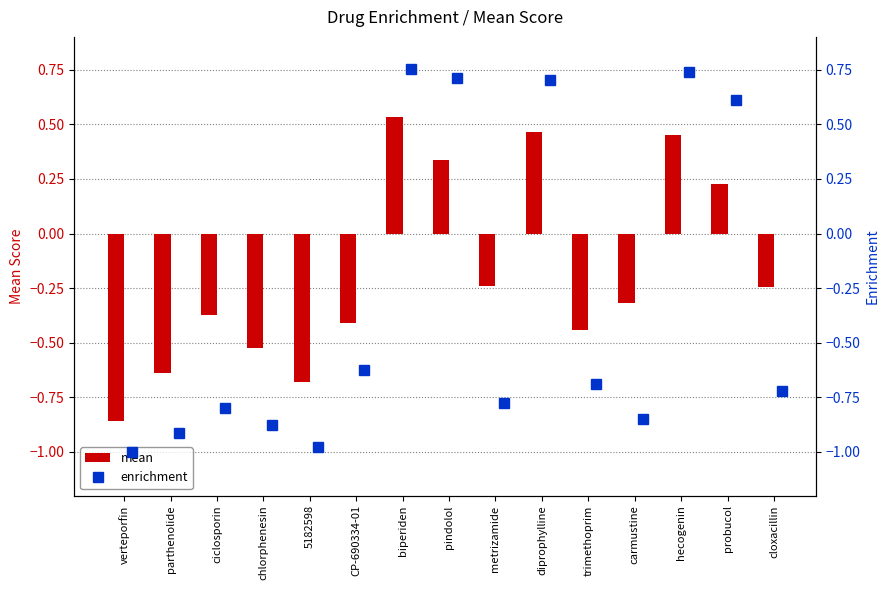

Does the chart contain stacked bars?

No